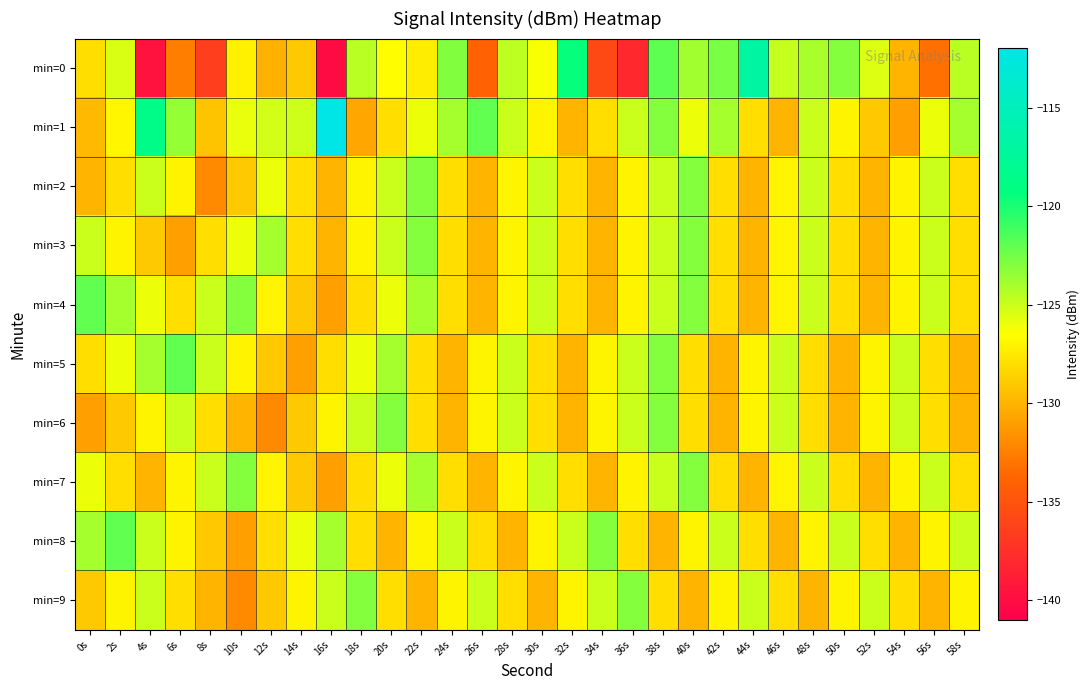

What is the total value across all series at 36s?

-1272.0